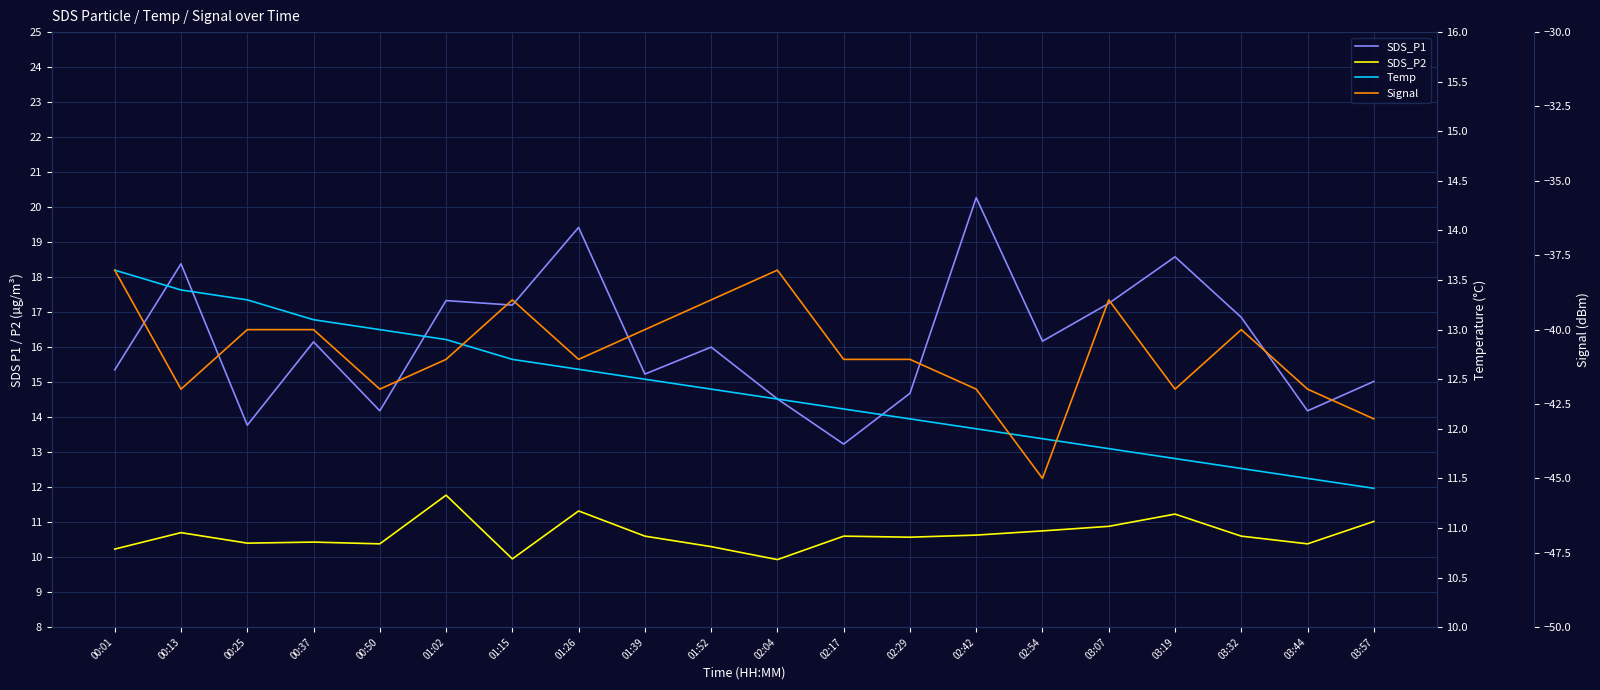

The value of Signal at 02:04 is -38.0. True or false?

True